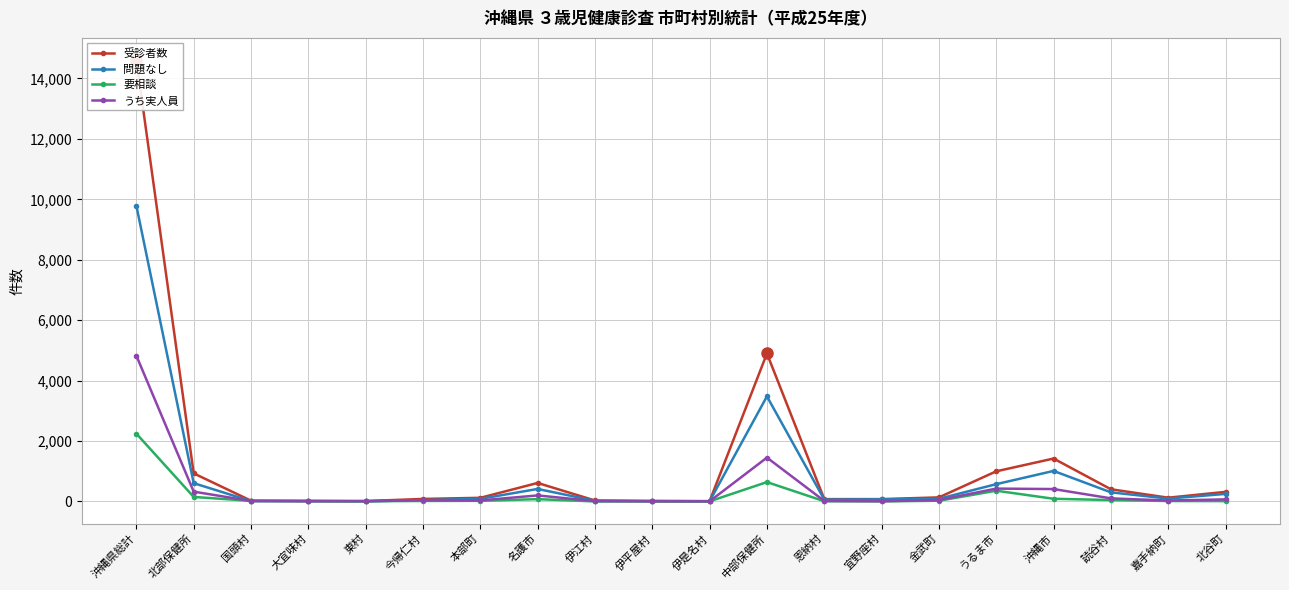

What is the difference between the maximum and second lowest values in the 要相談 series?

2242